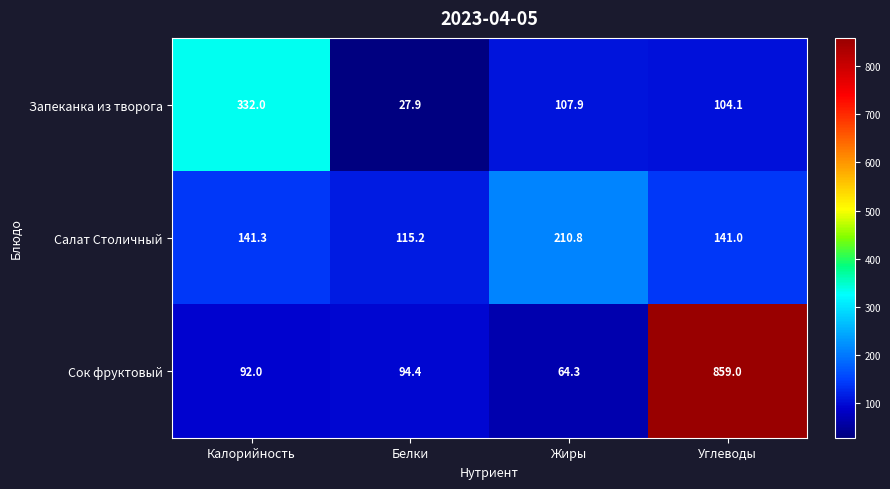

Reading right to left, what are all the values shown in this chart?

Запеканка из творога: Углеводы=104.1	Жиры=107.9	Белки=27.9	Калорийность=332.0
Салат Столичный: Углеводы=141.0	Жиры=210.8	Белки=115.2	Калорийность=141.3
Сок фруктовый: Углеводы=859.0	Жиры=64.3	Белки=94.4	Калорийность=92.0